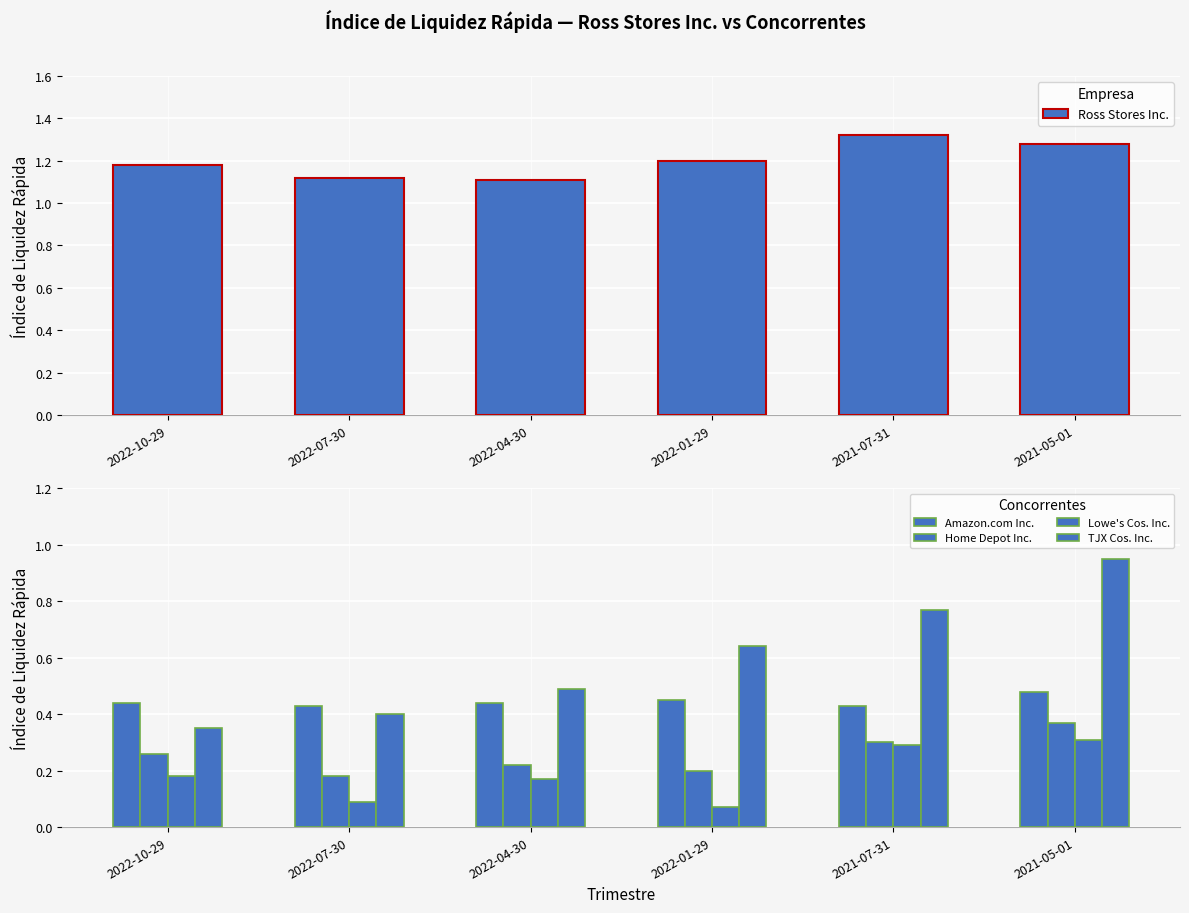

What is the label of the 4th bar from the right?

2022-04-30